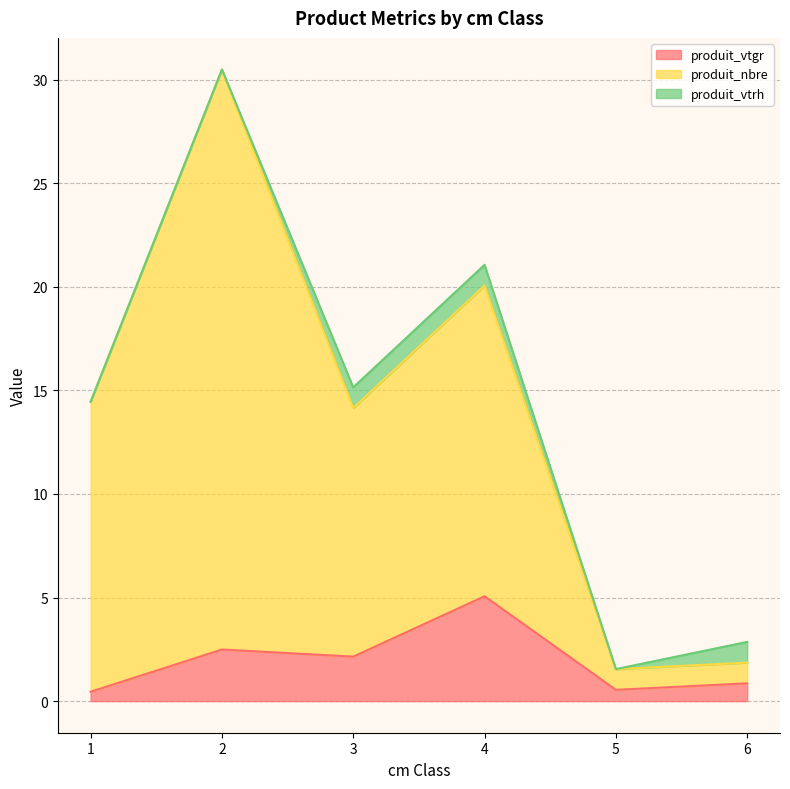

Where does the produit_nbre series first go above 14?

1